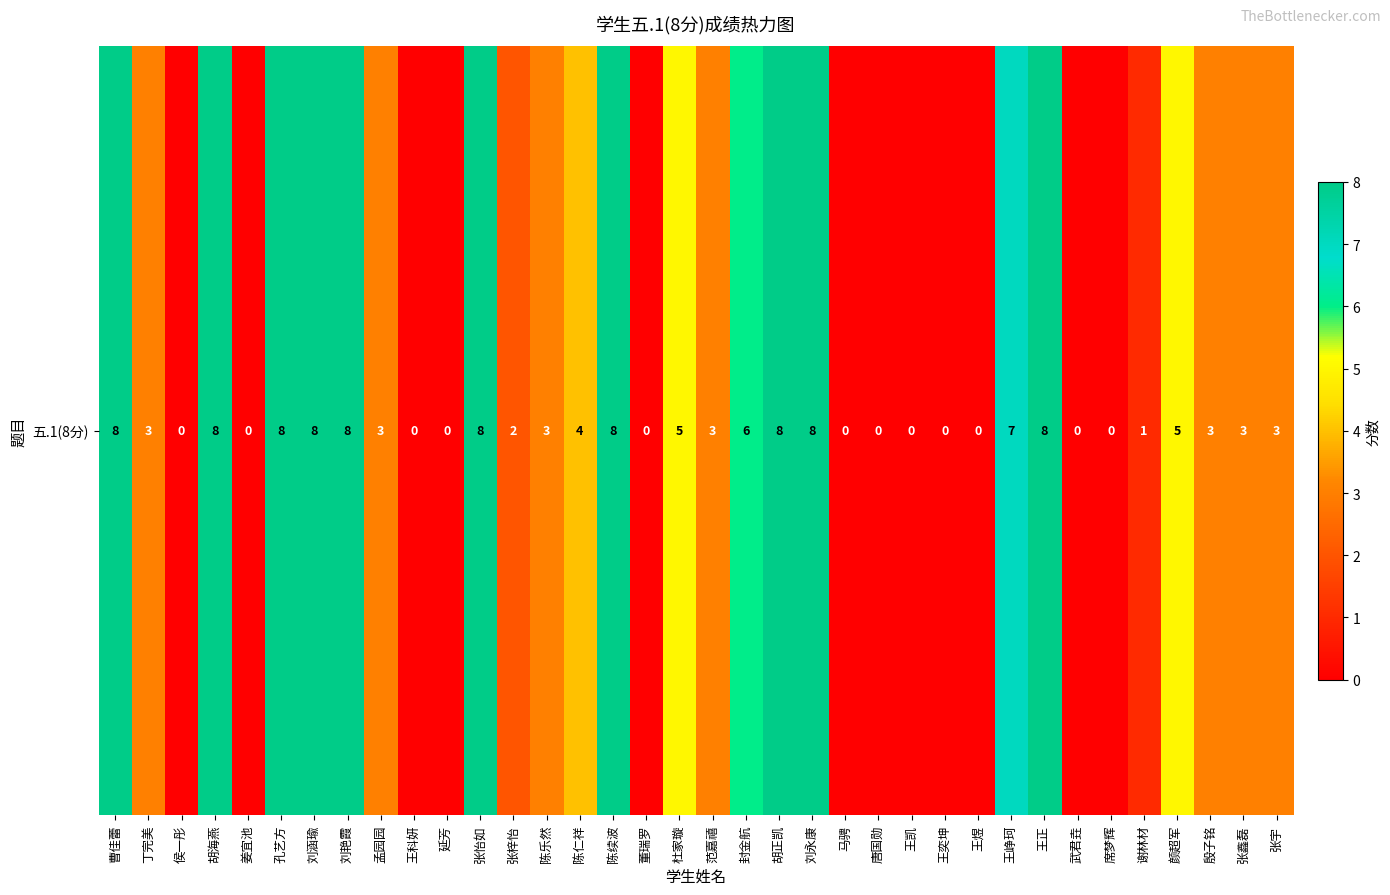

Which label corresponds to the smallest value in the chart?

侯一彤